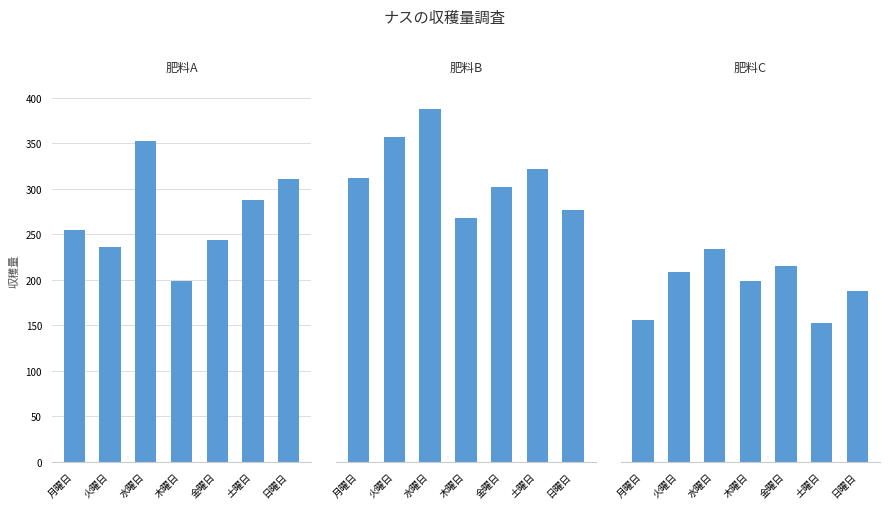

What is the highest value of the 肥料C series?

234